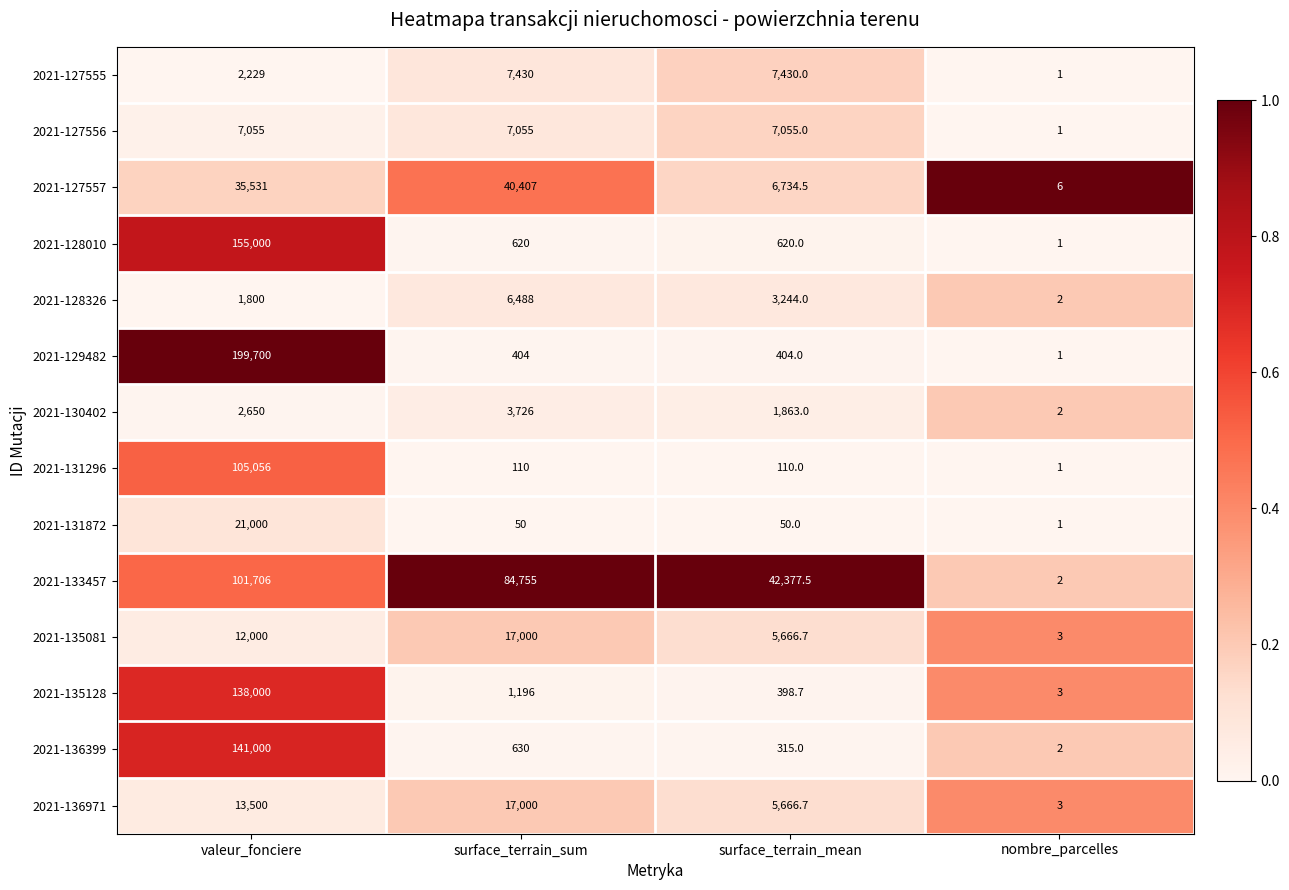

At which category is the sum across all series the highest?

valeur_fonciere